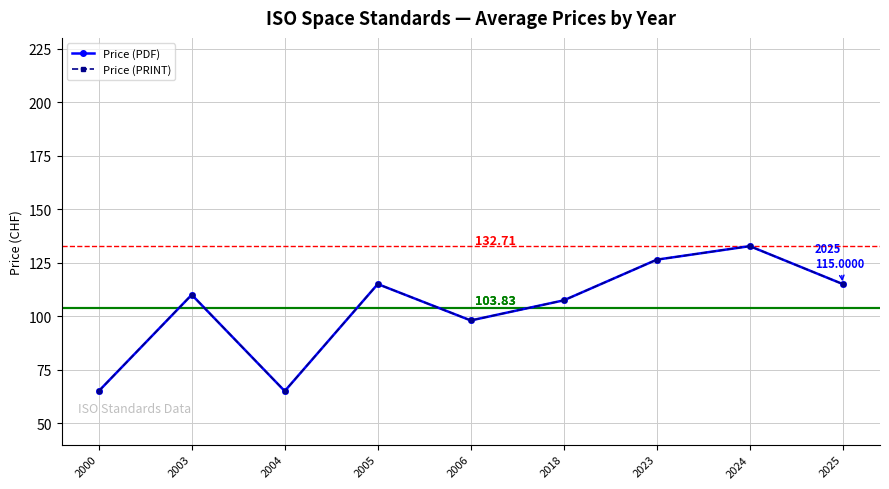

At which category does the chart reach its peak across all series?

2024